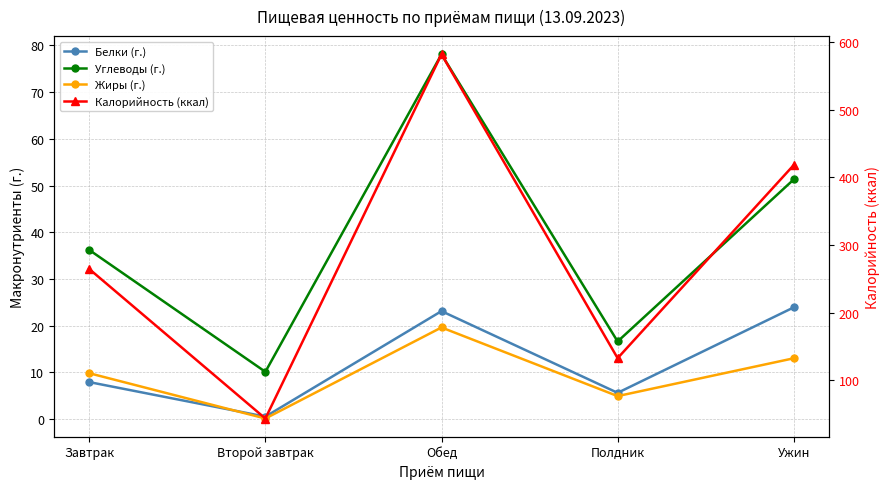

Where is the first local maximum for Углеводы (г.)?

Обед